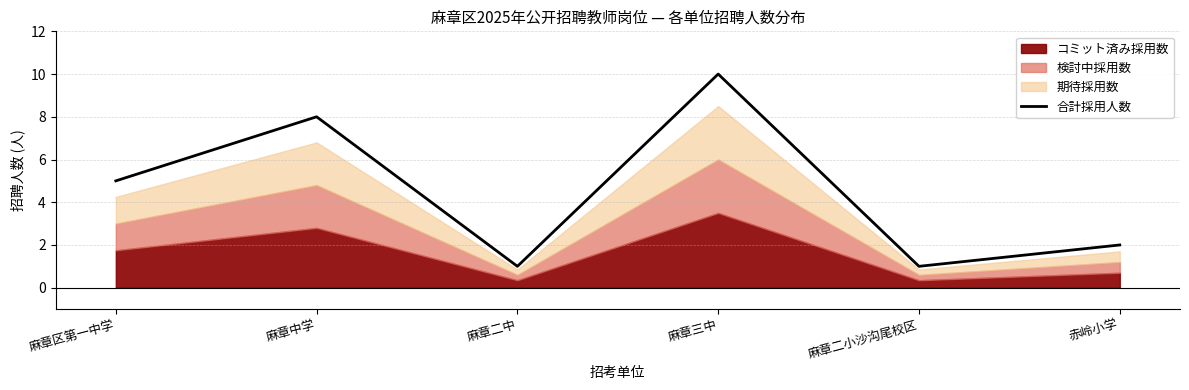

Reading left to right, extract all data points from this chart.

5	8	1	10	1	2